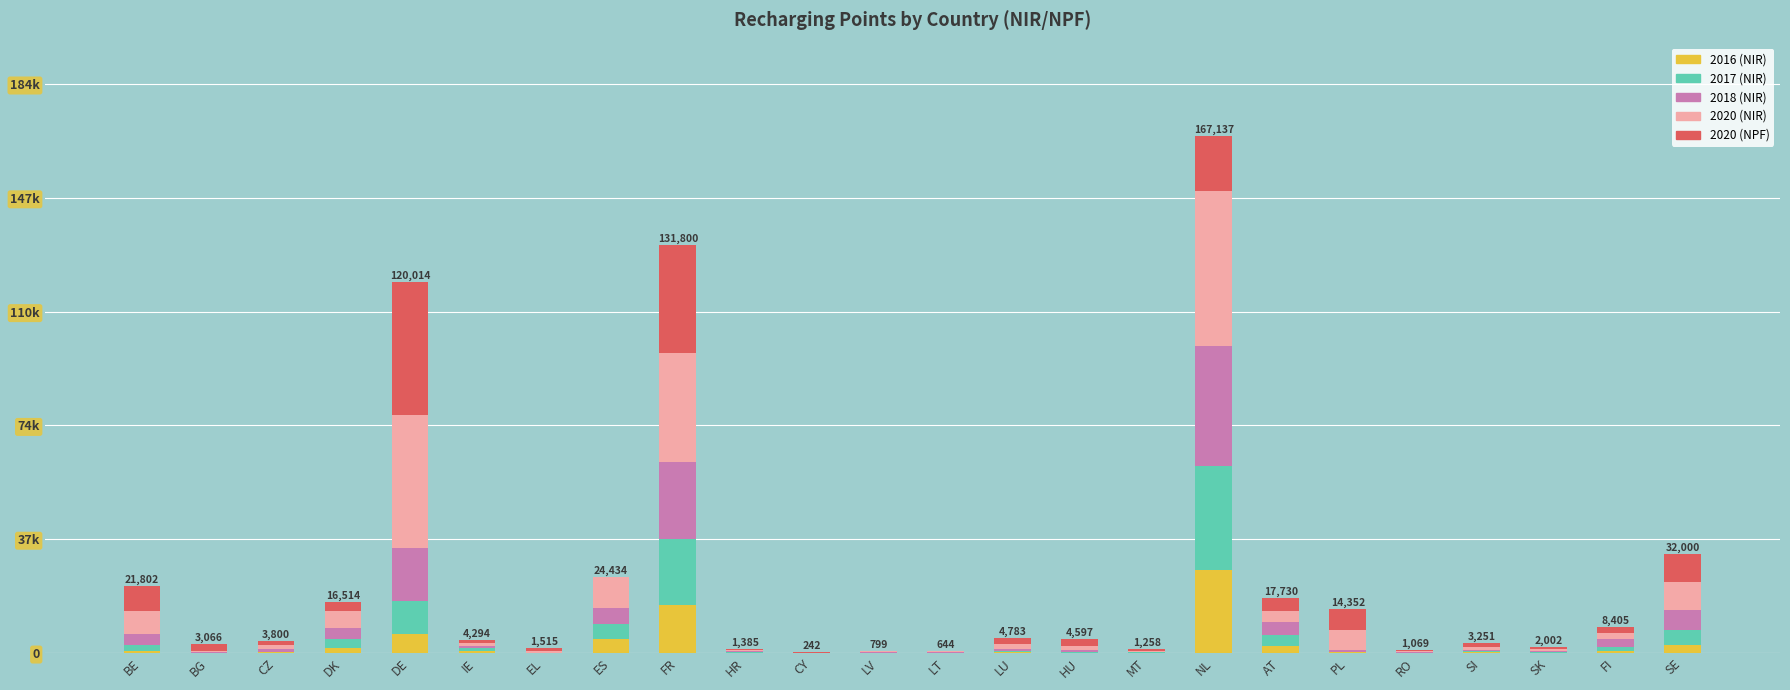

What position from the right is IE?

19